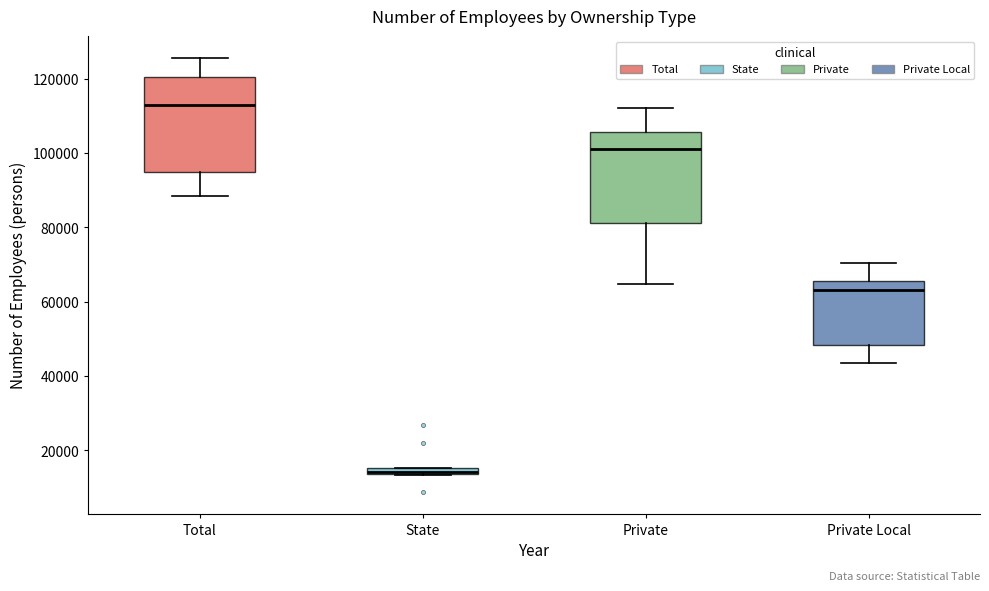

Which box has the highest median line?

Total